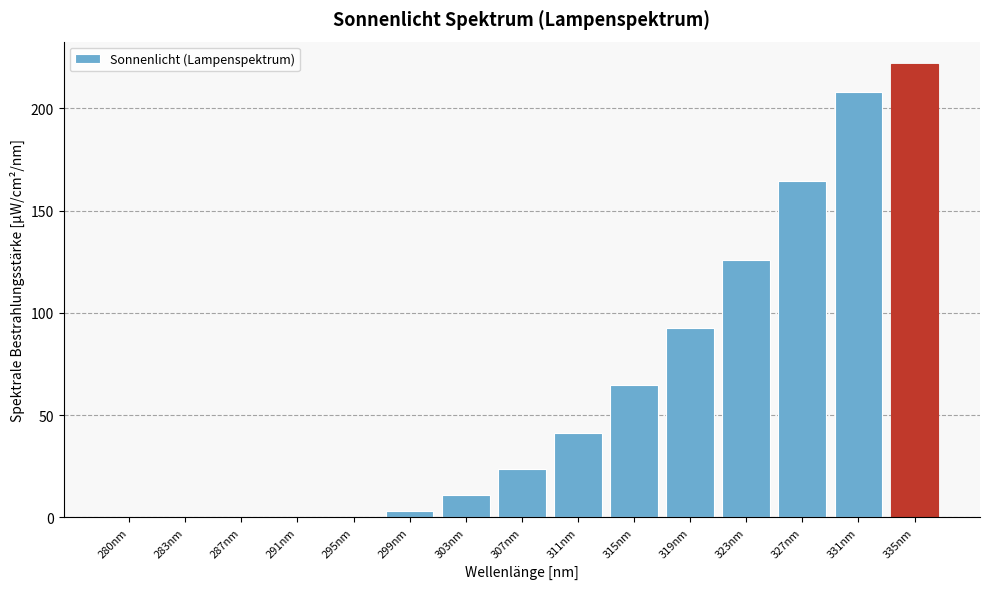

What is the sum of all values?

955.4